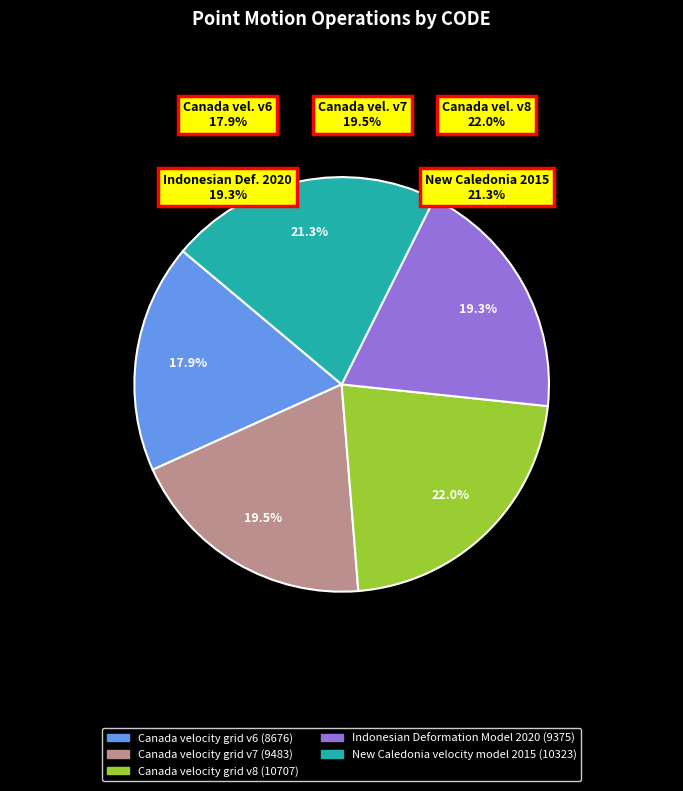

Combined, do Canada velocity grid v7 and New Caledonia velocity model 2015 account for over 50%?

No